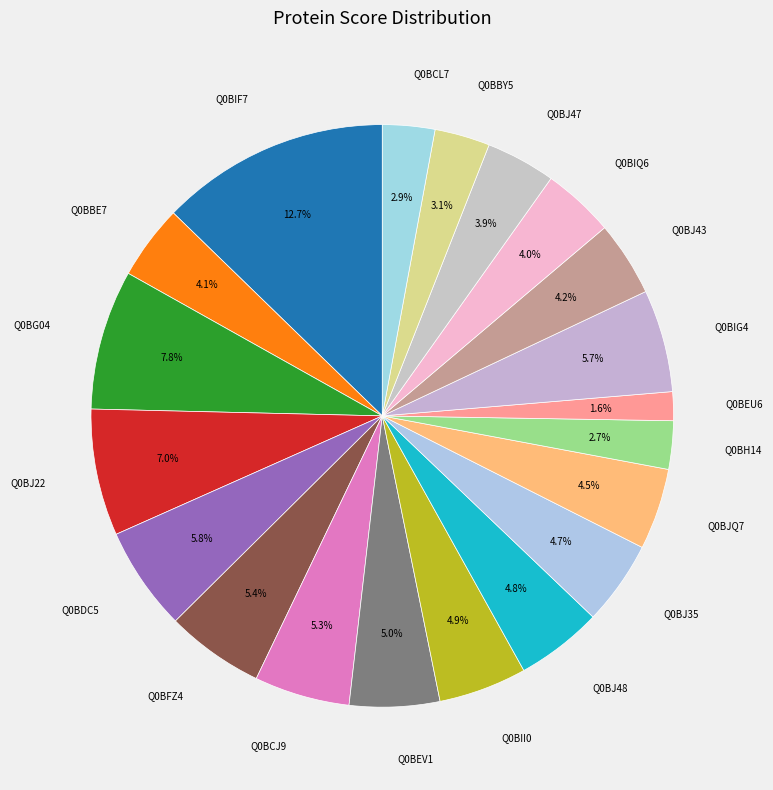

Count the number of slices in the pie.

20